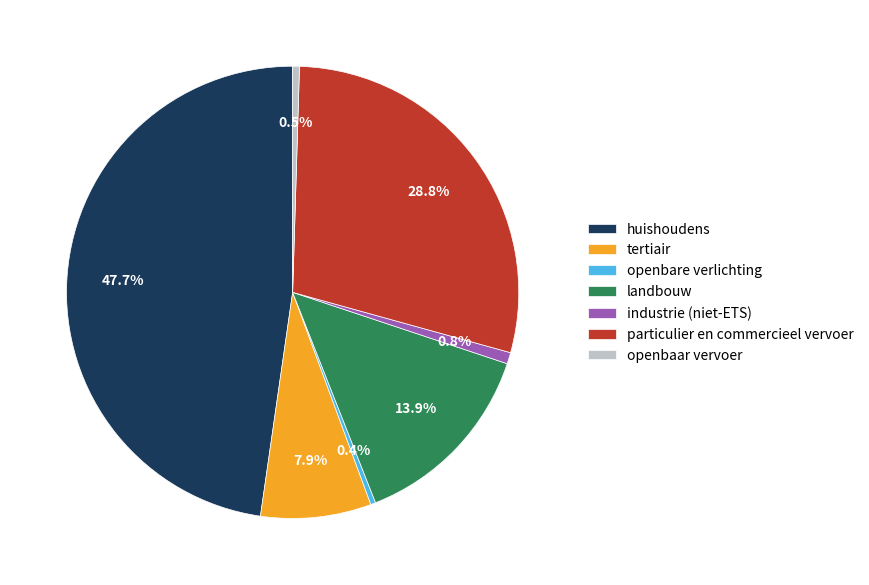

Does openbaar vervoer represent more than half of the total?

No